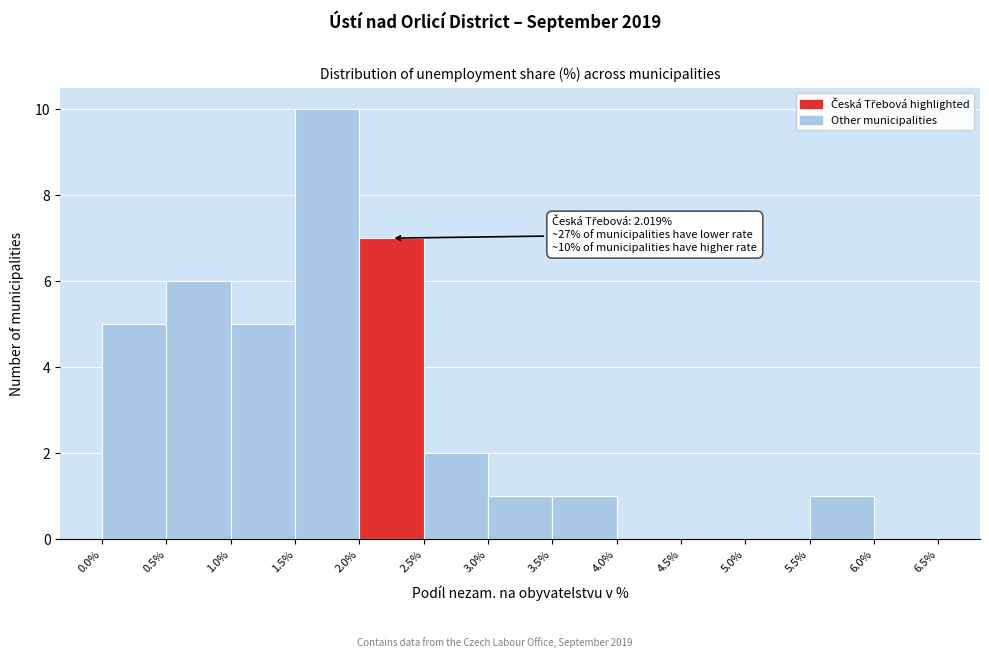

Which range on the x-axis has the tallest bar?

1.5% to 2.0%